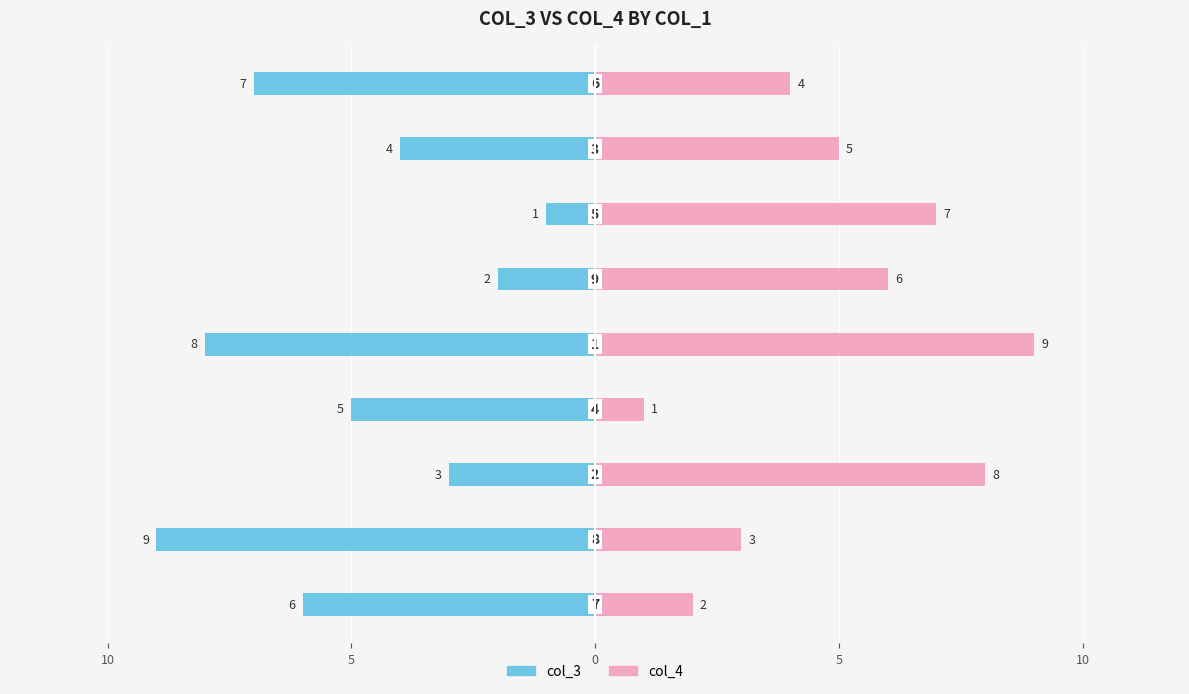

How many values in the col_4 series are below 5?

4